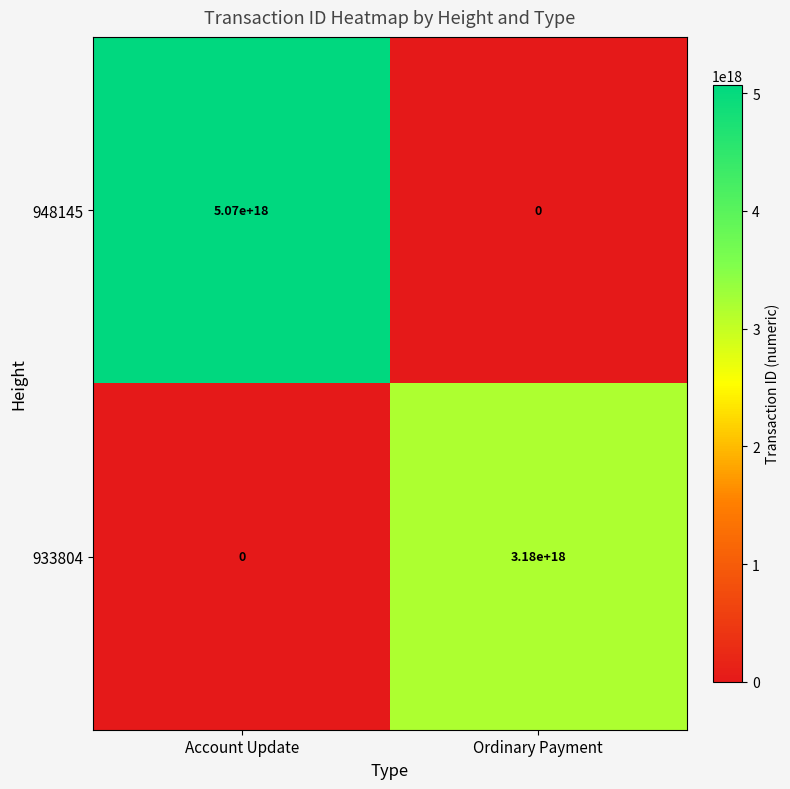

Count the number of data series in this chart.

2